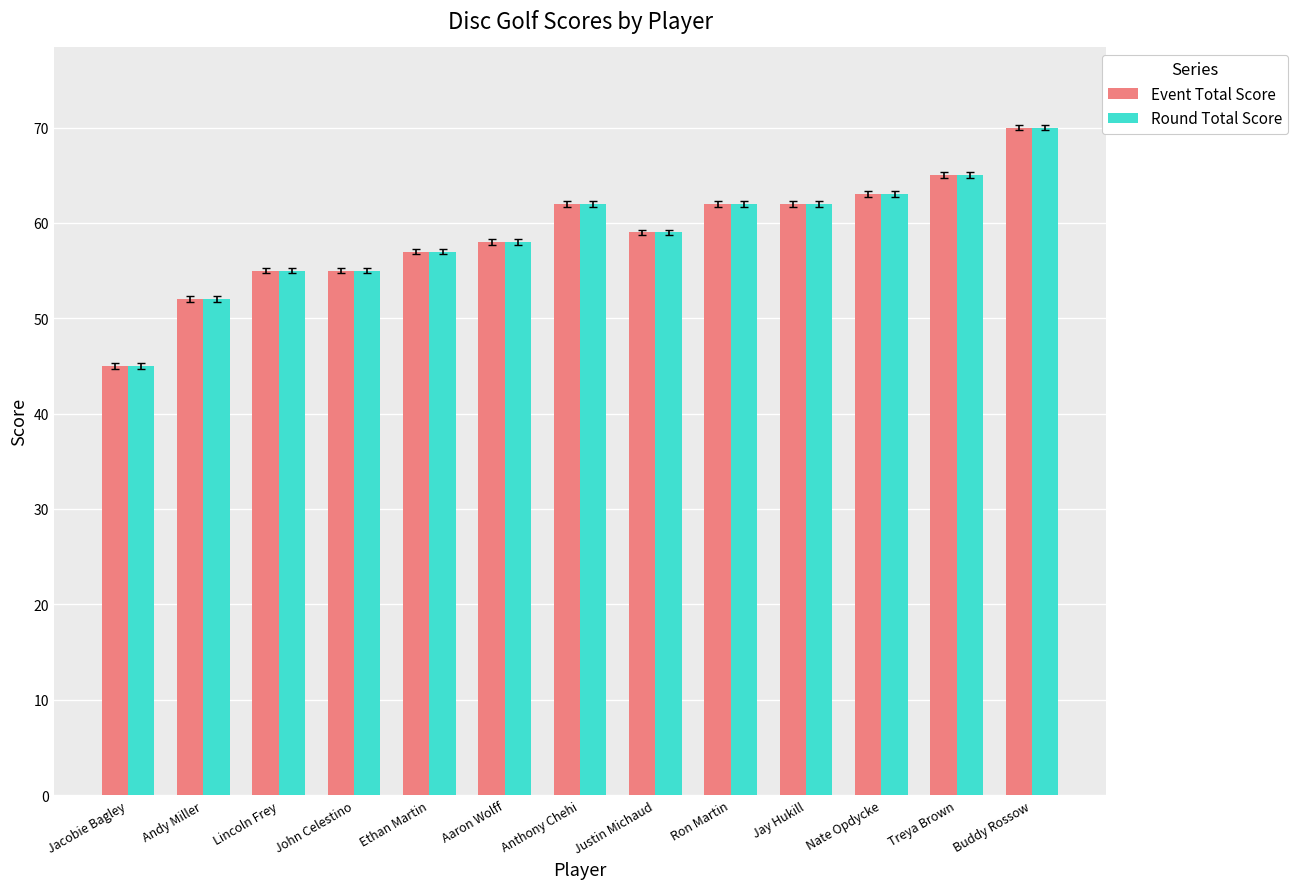

Where does the Round Total Score series first go above 59?

Anthony Chehi